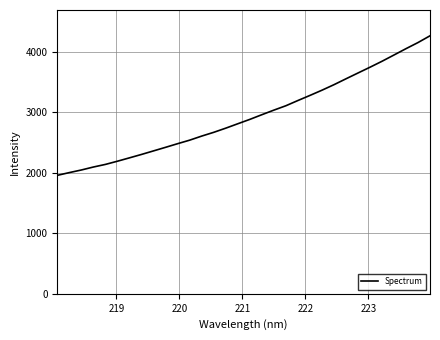

What is the minimum value shown in the chart?

1957.8